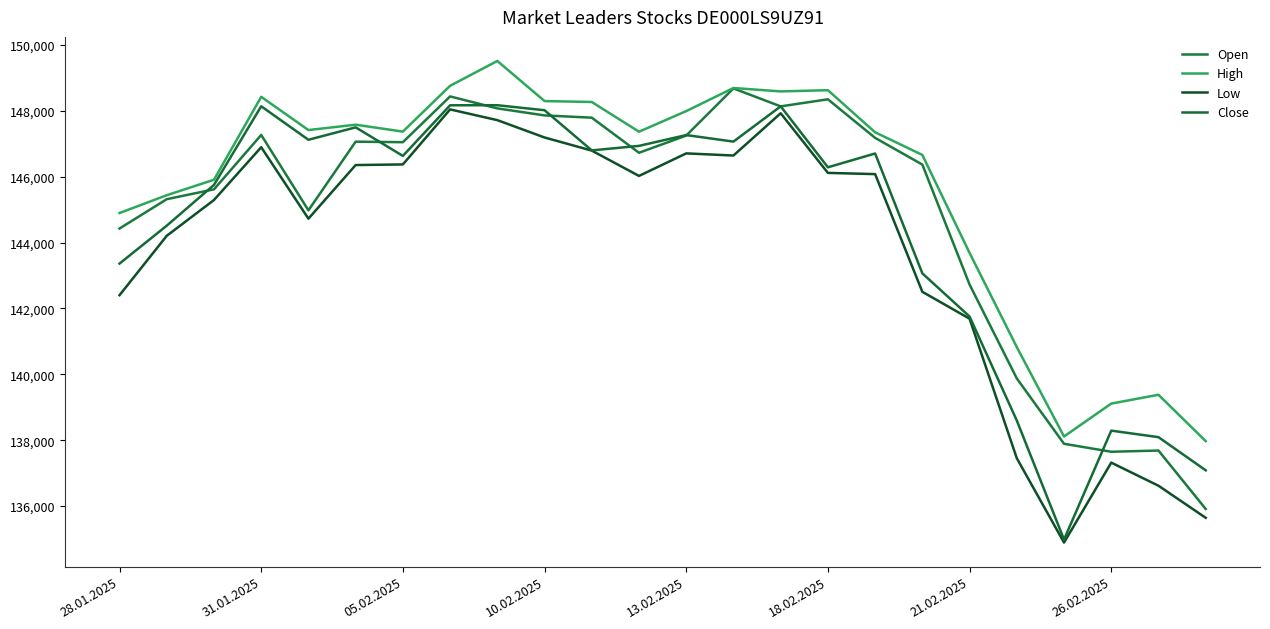

Does the chart display data point markers on the line(s)?

No